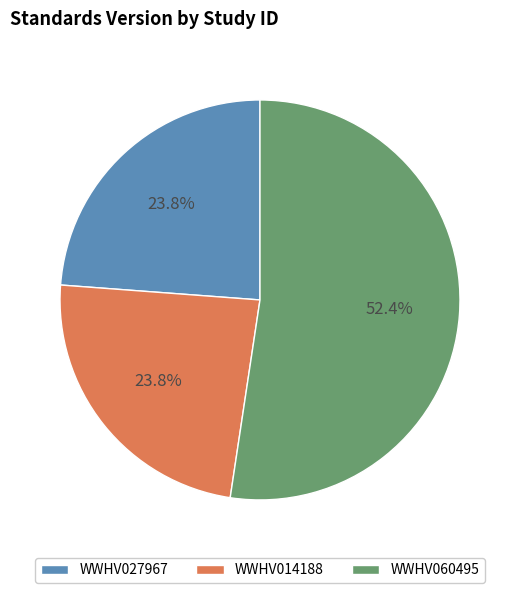

Count the number of slices in the pie.

3